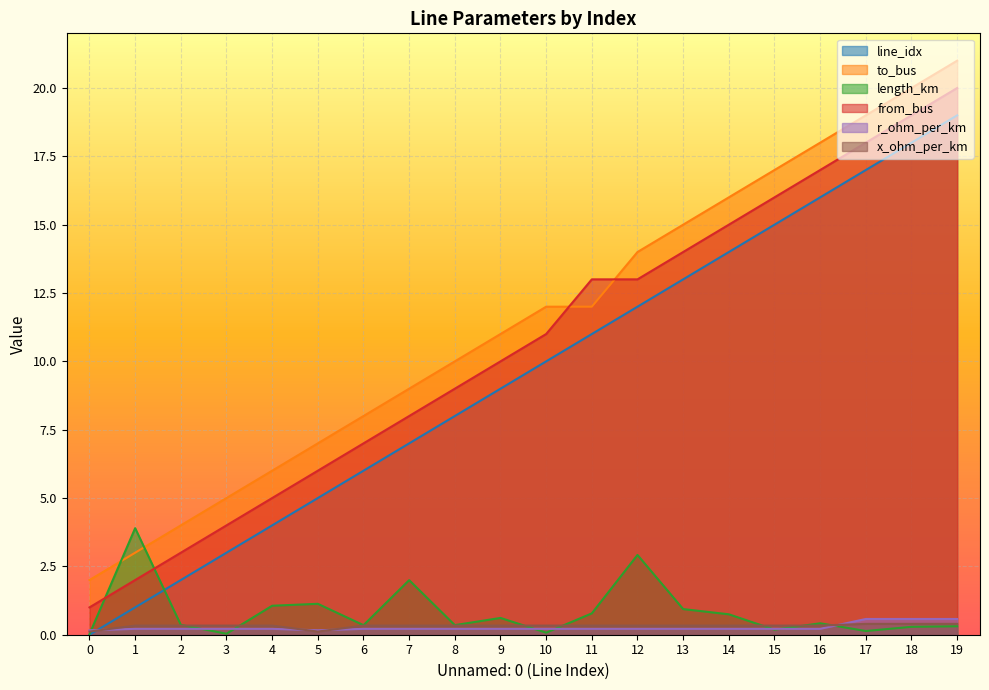

Is the value of length_km at 3 greater than the value of x_ohm_per_km at 16?

No